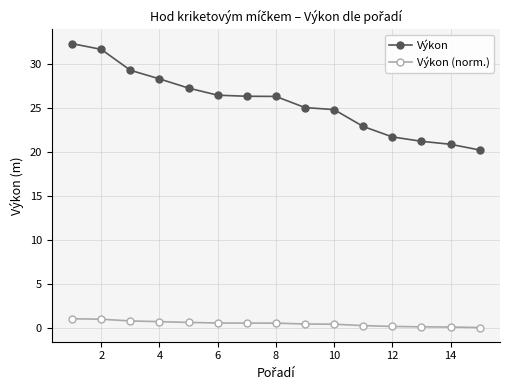

Which series has the largest total across all categories?

Výkon